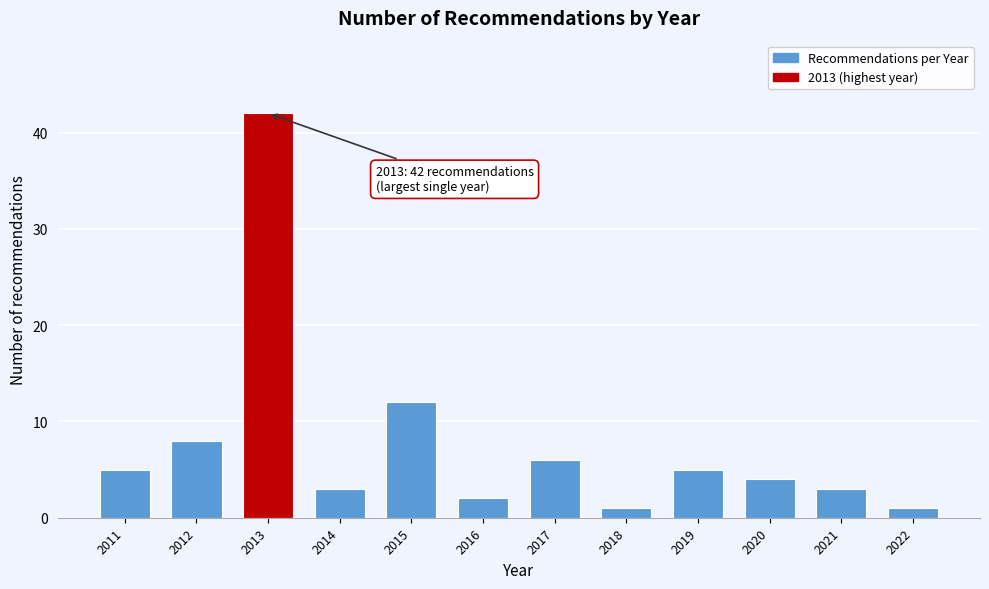

Reading left to right, transcribe all the data shown in this chart.

2011=5	2012=8	2013=42	2014=3	2015=12	2016=2	2017=6	2018=1	2019=5	2020=4	2021=3	2022=1